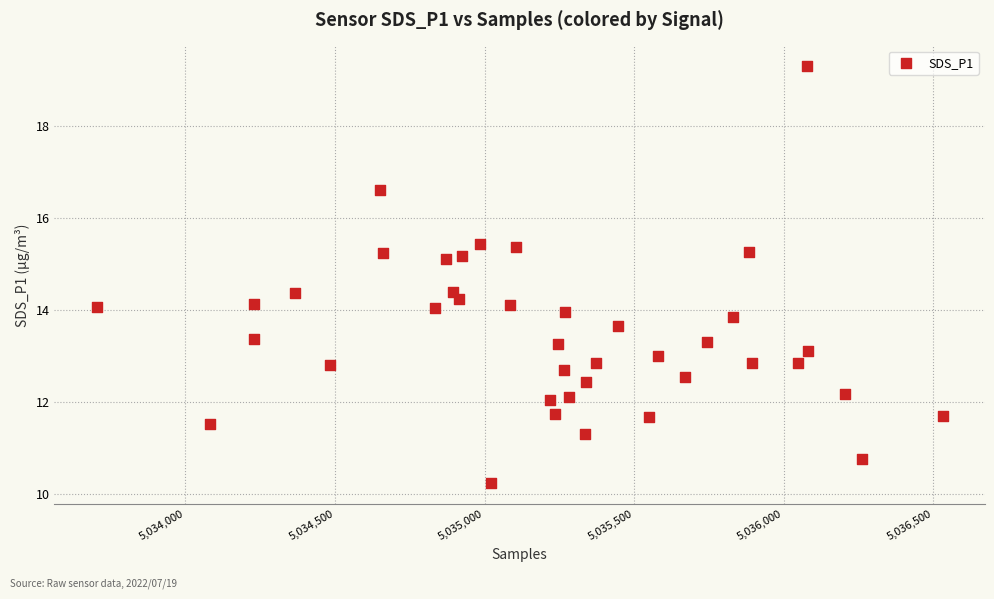

What is the range of Y values (max minus min)?

9.1